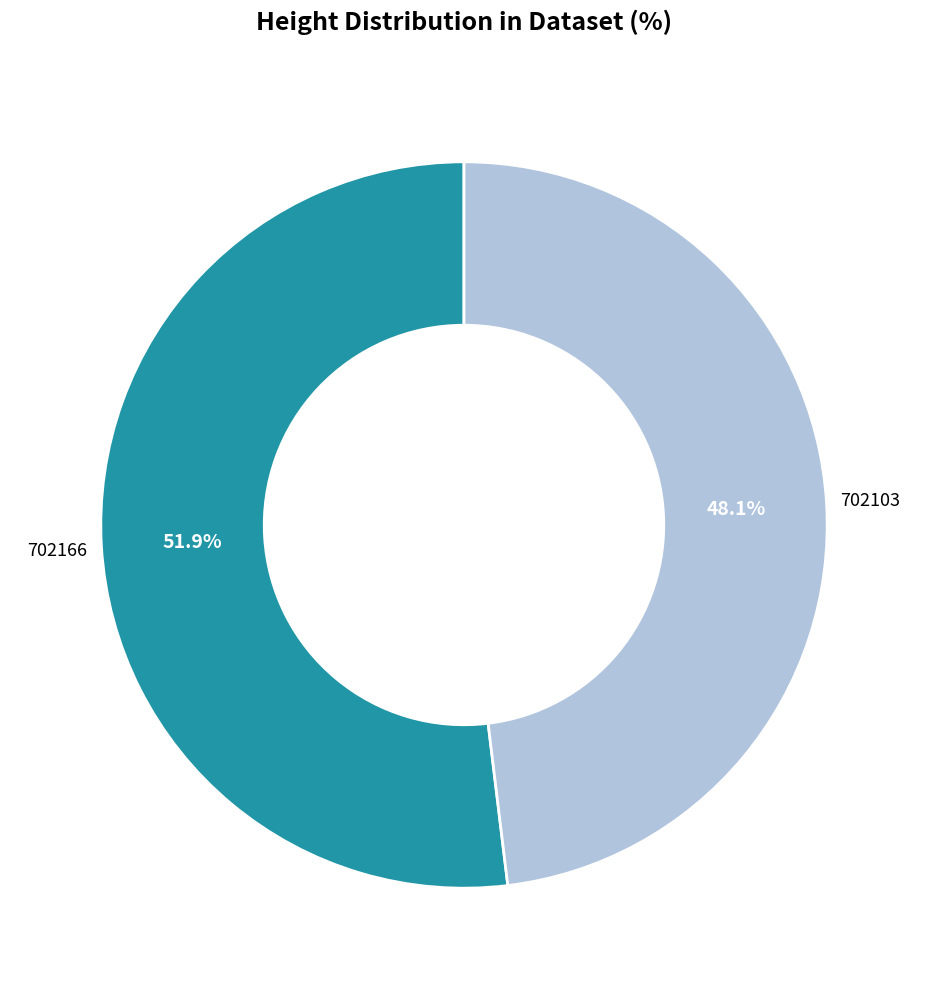

Is there any slice that represents more than half of the pie?

Yes